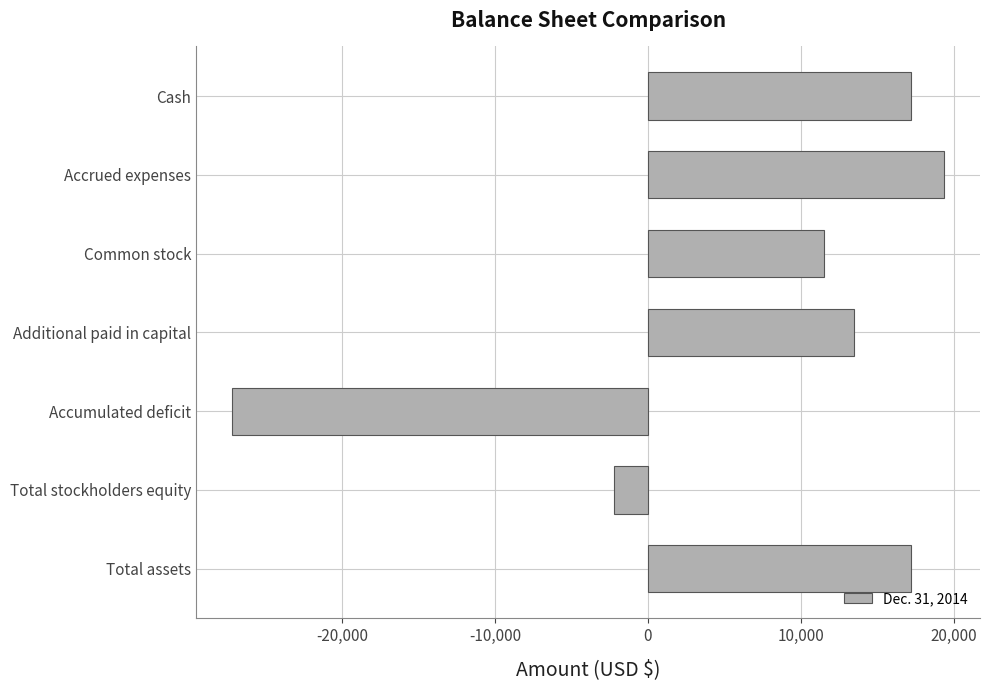

The value at Accumulated deficit is -27203. True or false?

True